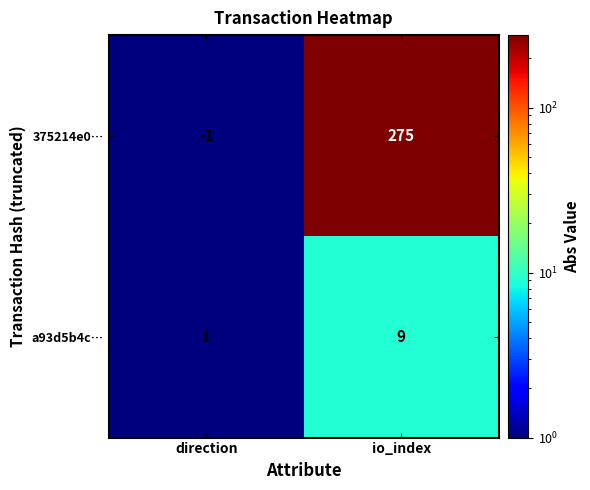

What is the spread (max minus min) of values at io_index?

266